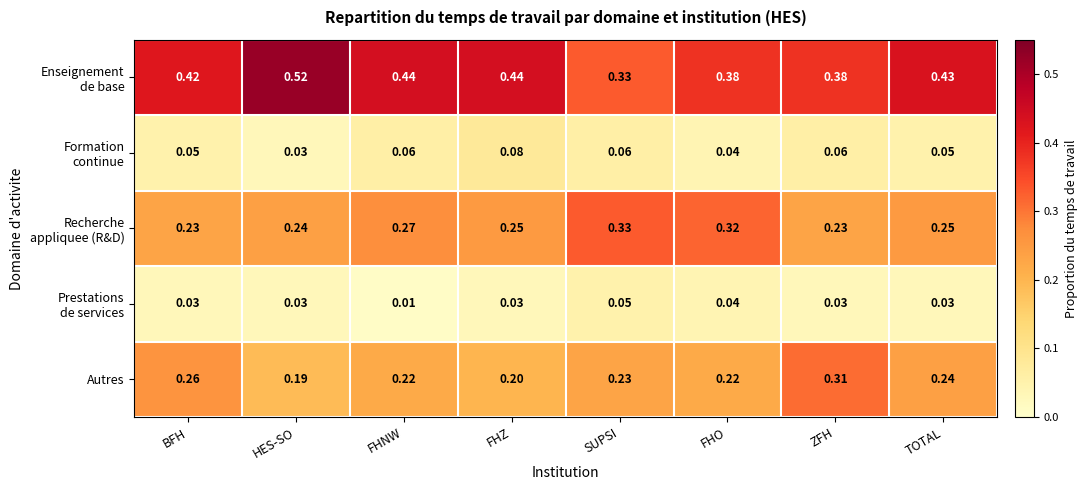

Where is Autres nearest to the value 0?

HES-SO